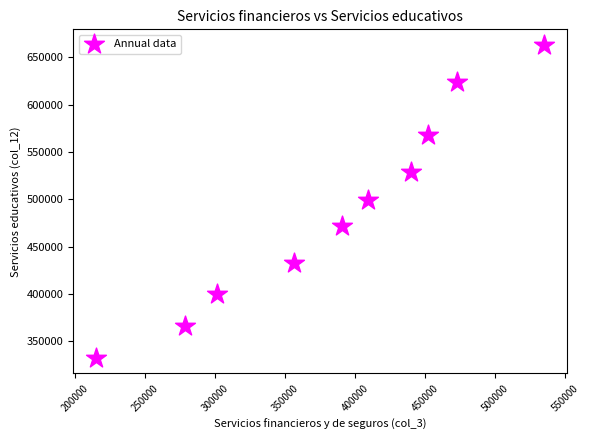

What is the average Y value?

488768.8